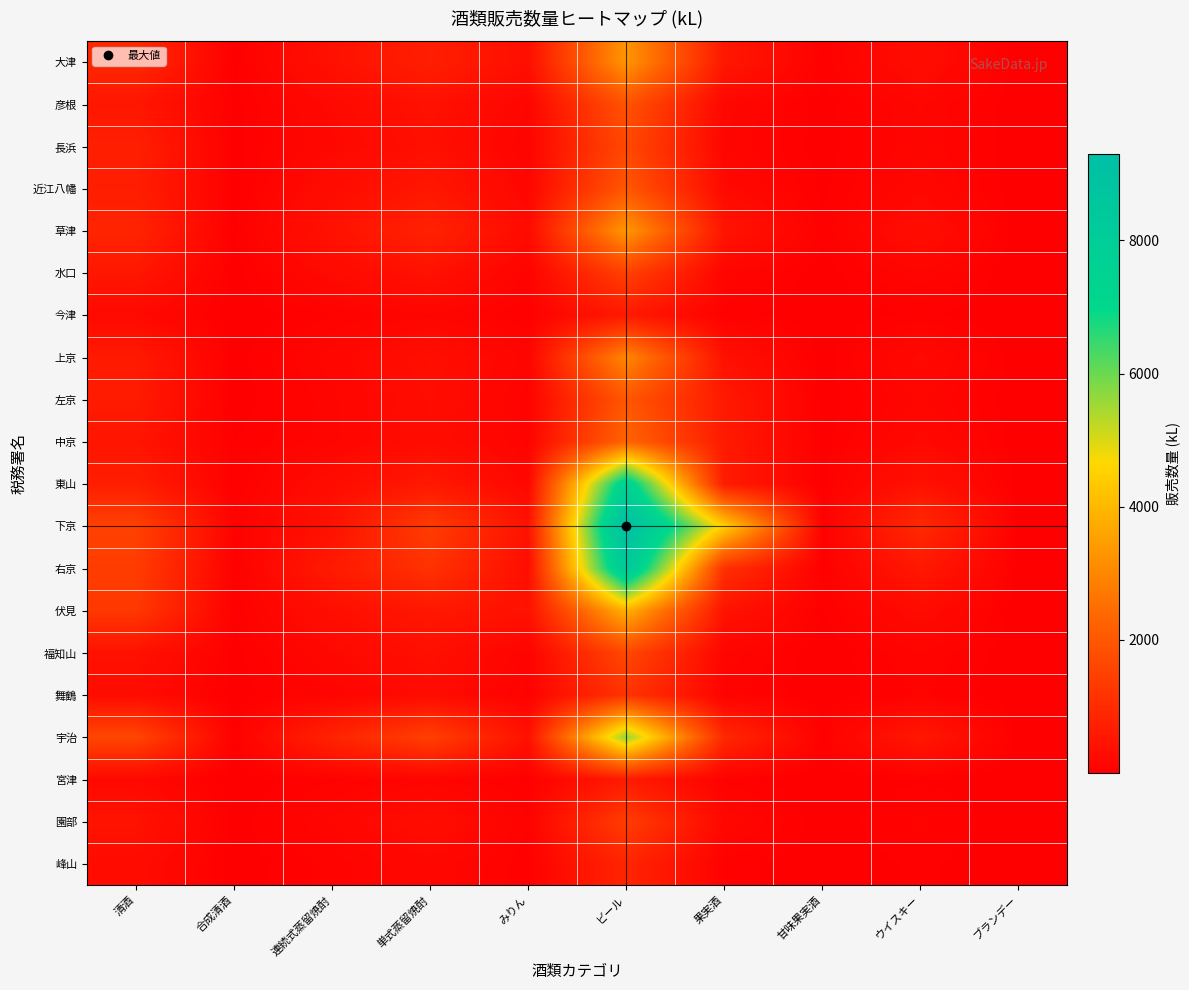

Reading left to right, list all the values displayed in this chart.

大津: 清酒=917	合成清酒=28	連続式蒸留焼酎=401	単式蒸留焼酎=705	みりん=348	ビール=3309	果実酒=546	甘味果実酒=50	ウイスキー=306	ブランデー=9
彦根: 清酒=520	合成清酒=21	連続式蒸留焼酎=220	単式蒸留焼酎=408	みりん=142	ビール=1891	果実酒=167	甘味果実酒=18	ウイスキー=152	ブランデー=4
長浜: 清酒=734	合成清酒=17	連続式蒸留焼酎=193	単式蒸留焼酎=369	みりん=103	ビール=1657	果実酒=142	甘味果実酒=14	ウイスキー=139	ブランデー=3
近江八幡: 清酒=685	合成清酒=21	連続式蒸留焼酎=293	単式蒸留焼酎=532	みりん=153	ビール=1985	果実酒=228	甘味果実酒=27	ウイスキー=184	ブランデー=5
草津: 清酒=834	合成清酒=27	連続式蒸留焼酎=422	単式蒸留焼酎=787	みりん=257	ビール=3351	果実酒=473	甘味果実酒=45	ウイスキー=325	ブランデー=9
水口: 清酒=530	合成清酒=15	連続式蒸留焼酎=244	単式蒸留焼酎=412	みりん=91	ビール=1480	果実酒=129	甘味果実酒=14	ウイスキー=137	ブランデー=4
今津: 清酒=219	合成清酒=2	連続式蒸留焼酎=70	単式蒸留焼酎=135	みりん=41	ビール=589	果実酒=53	甘味果実酒=5	ウイスキー=45	ブランデー=1
上京: 清酒=599	合成清酒=16	連続式蒸留焼酎=169	単式蒸留焼酎=357	みりん=122	ビール=3006	果実酒=387	甘味果実酒=11	ウイスキー=231	ブランデー=4
左京: 清酒=624	合成清酒=7	連続式蒸留焼酎=132	単式蒸留焼酎=317	みりん=92	ビール=1987	果実酒=592	甘味果実酒=9	ウイスキー=149	ブランデー=5
中京: 清酒=491	合成清酒=38	連続式蒸留焼酎=131	単式蒸留焼酎=305	みりん=96	ビール=2299	果実酒=600	甘味果実酒=17	ウイスキー=222	ブランデー=7
東山: 清酒=691	合成清酒=39	連続式蒸留焼酎=302	単式蒸留焼酎=570	みりん=175	ビール=7653	果実酒=625	甘味果実酒=18	ウイスキー=425	ブランデー=9
下京: 清酒=1497	合成清酒=78	連続式蒸留焼酎=408	単式蒸留焼酎=1373	みりん=418	ビール=9306	果実酒=4424	甘味果実酒=57	ウイスキー=945	ブランデー=31
右京: 清酒=1390	合成清酒=40	連続式蒸留焼酎=604	単式蒸留焼酎=1150	みりん=311	ビール=8367	果実酒=1099	甘味果実酒=34	ウイスキー=561	ブランデー=11
伏見: 清酒=1284	合成清酒=43	連続式蒸留焼酎=349	単式蒸留焼酎=540	みりん=427	ビール=3863	果実酒=440	甘味果実酒=36	ウイスキー=262	ブランデー=6
福知山: 清酒=409	合成清酒=20	連続式蒸留焼酎=197	単式蒸留焼酎=383	みりん=96	ビール=1648	果実酒=139	甘味果実酒=5	ウイスキー=111	ブランデー=4
舞鶴: 清酒=283	合成清酒=11	連続式蒸留焼酎=113	単式蒸留焼酎=272	みりん=58	ビール=1188	果実酒=85	甘味果実酒=8	ウイスキー=79	ブランデー=2
宇治: 清酒=1602	合成清酒=33	連続式蒸留焼酎=807	単式蒸留焼酎=1463	みりん=399	ビール=5646	果実酒=906	甘味果実酒=56	ウイスキー=545	ブランデー=13
宮津: 清酒=201	合成清酒=10	連続式蒸留焼酎=66	単式蒸留焼酎=122	みりん=28	ビール=608	果実酒=58	甘味果実酒=1	ウイスキー=34	ブランデー=1
園部: 清酒=443	合成清酒=11	連続式蒸留焼酎=151	単式蒸留焼酎=322	みりん=75	ビール=1399	果実酒=184	甘味果実酒=8	ウイスキー=86	ブランデー=5
峰山: 清酒=283	合成清酒=9	連続式蒸留焼酎=91	単式蒸留焼酎=184	みりん=43	ビール=860	果実酒=56	甘味果実酒=3	ウイスキー=47	ブランデー=1